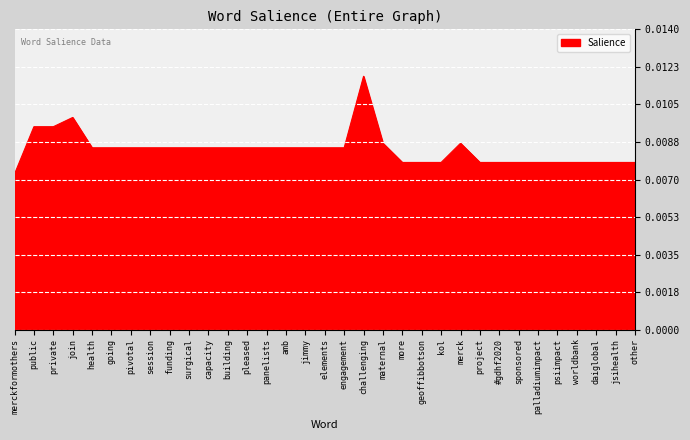

Which category has the highest value across all series?

challenging